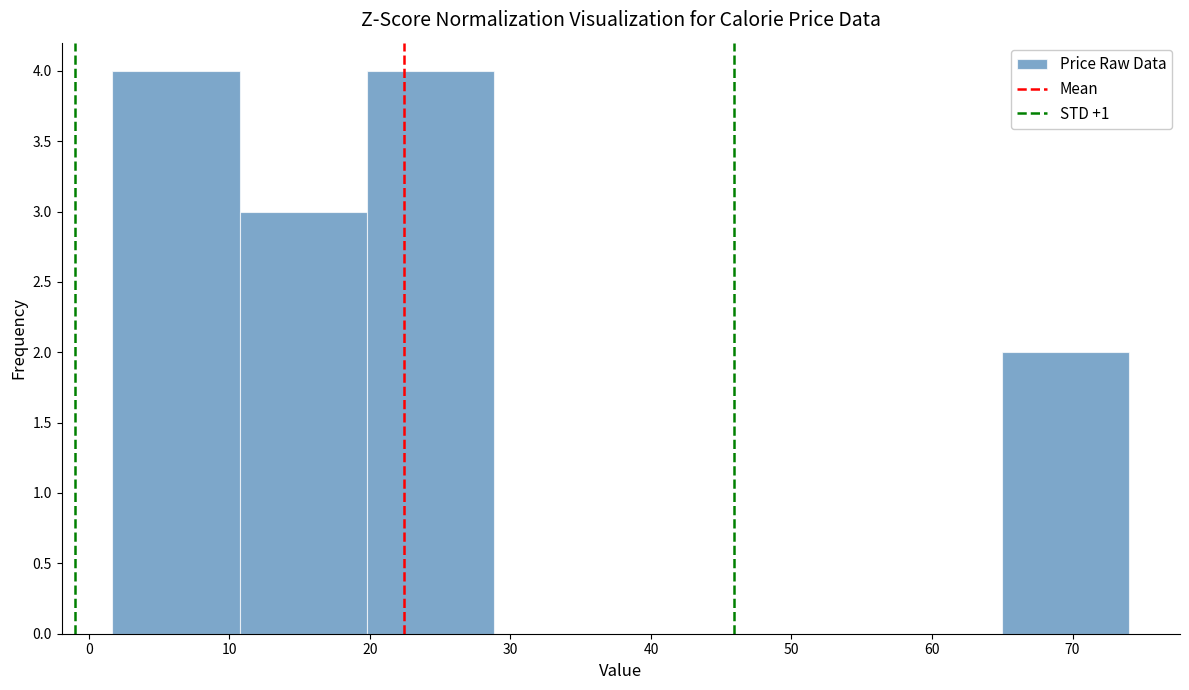

Reading left to right, list every bar in this chart as the range it spans on the x-axis followed by its height. Neither the bar edges nor the heights are printed on the chart, so give them approximately, as read against the axes.

2 to 11: 4
11 to 20: 3
20 to 29: 4
29 to 38: 0
38 to 47: 0
47 to 56: 0
56 to 65: 0
65 to 74: 2